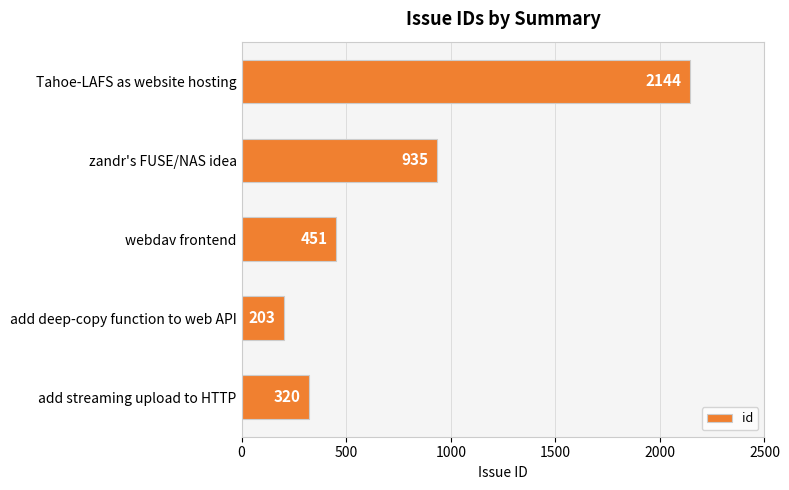

List the labels in order of value, largest first.

Tahoe-LAFS as website hosting, zandr's FUSE/NAS idea, webdav frontend, add streaming upload to HTTP, add deep-copy function to web API